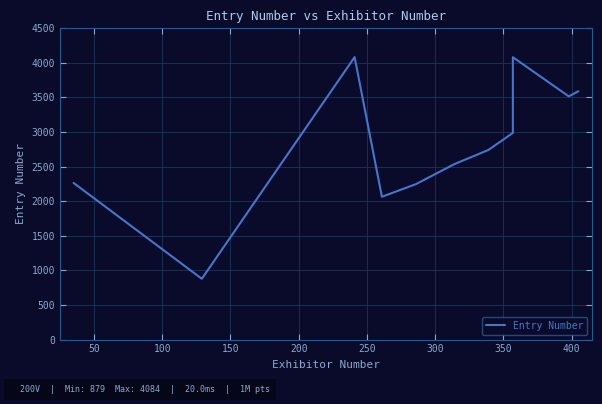

The value at 100 is 2000. True or false?

False